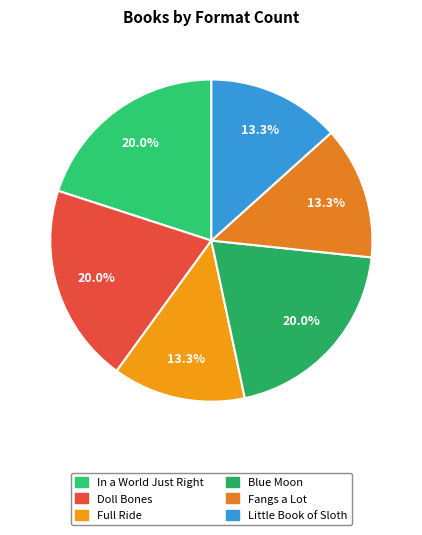

What is the smallest slice in the pie chart?

Full Ride